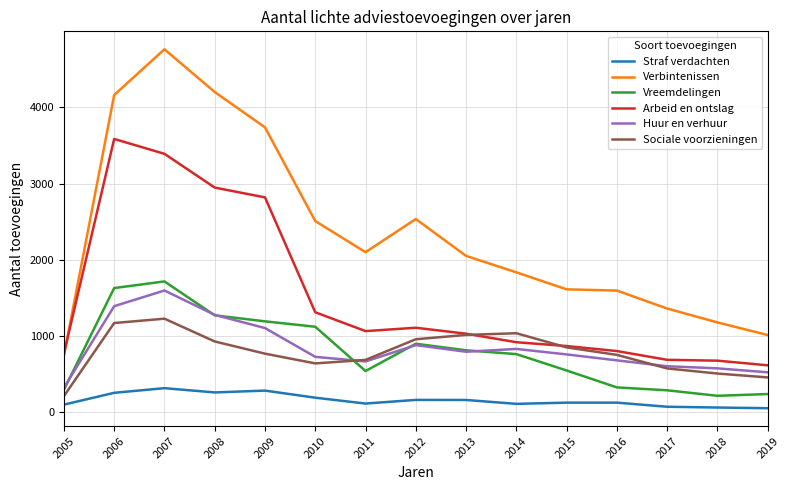

True or false: Verbintenissen has a value of 1613 at 2015.

True